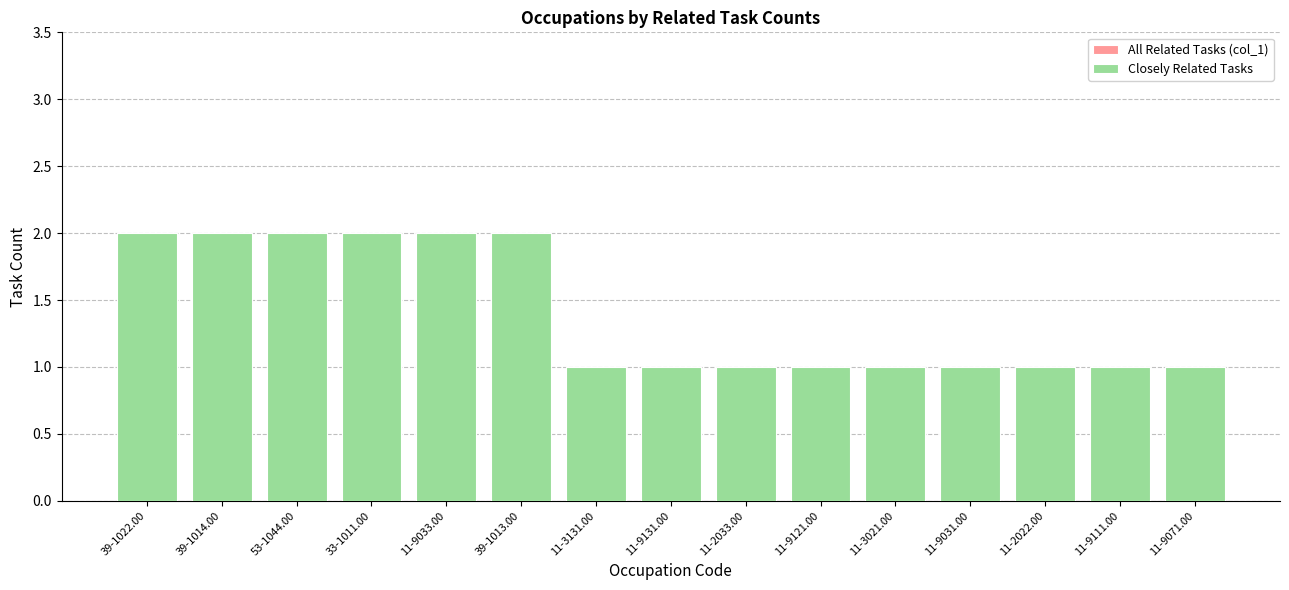

How many bars are there in each group?

2